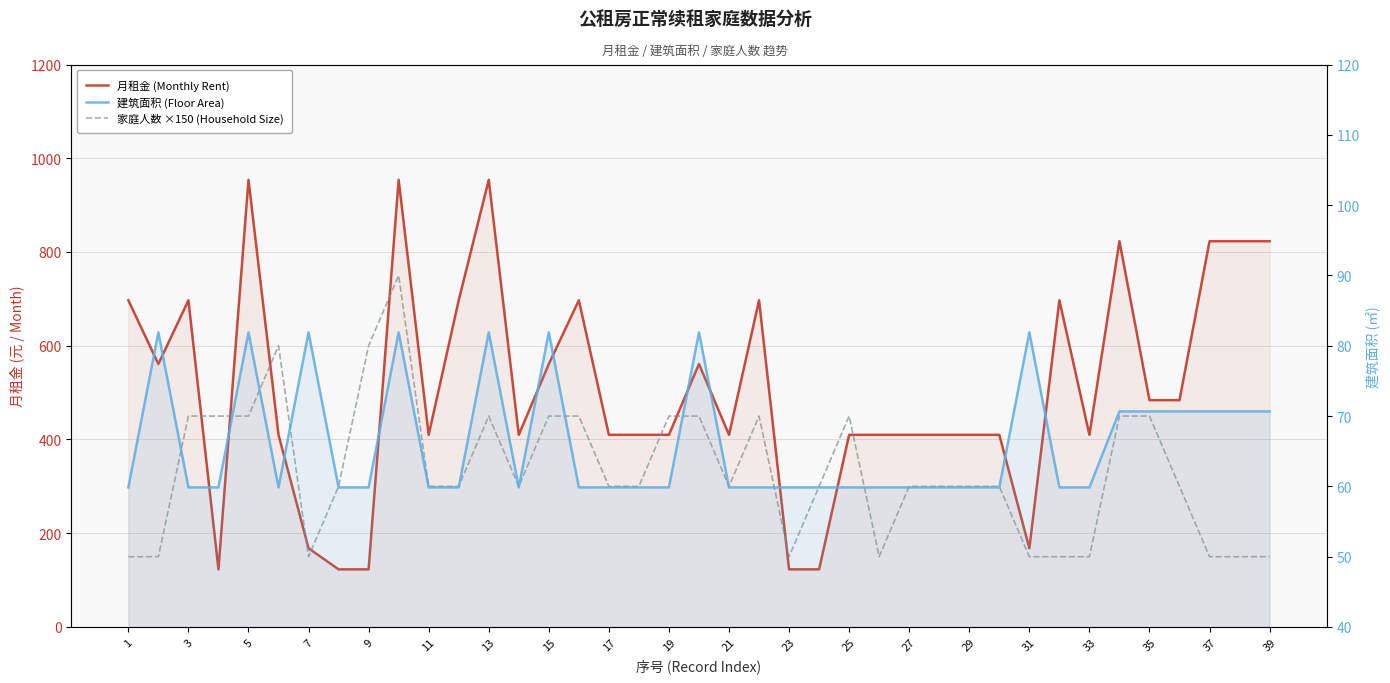

True or false: 月租金 (Monthly Rent) has more than 2 interior local peaks.

True